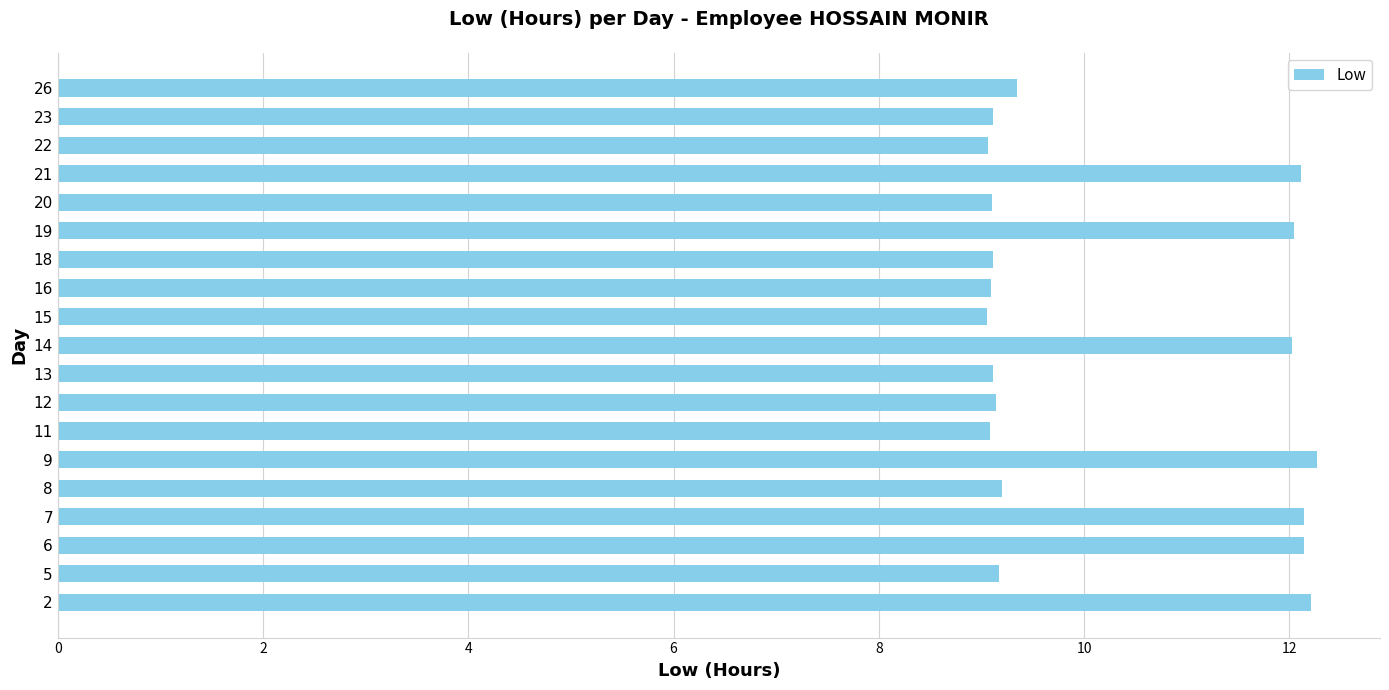

What is the greatest value displayed?

12.3